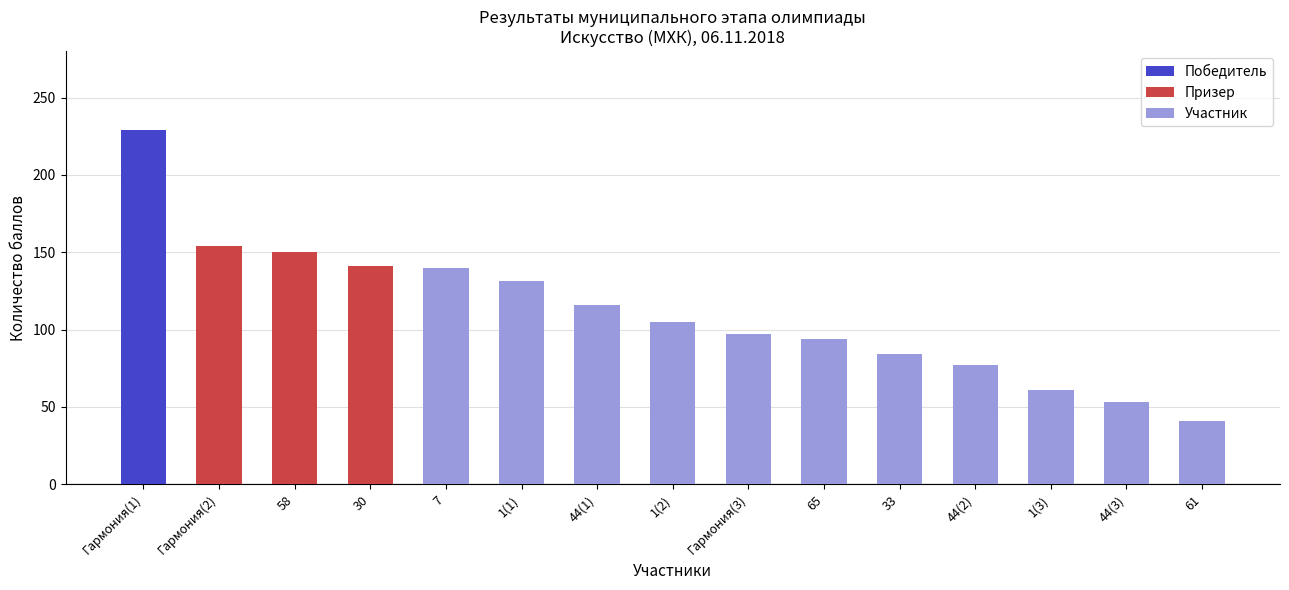

What is the difference between the maximum and minimum values?

188.0